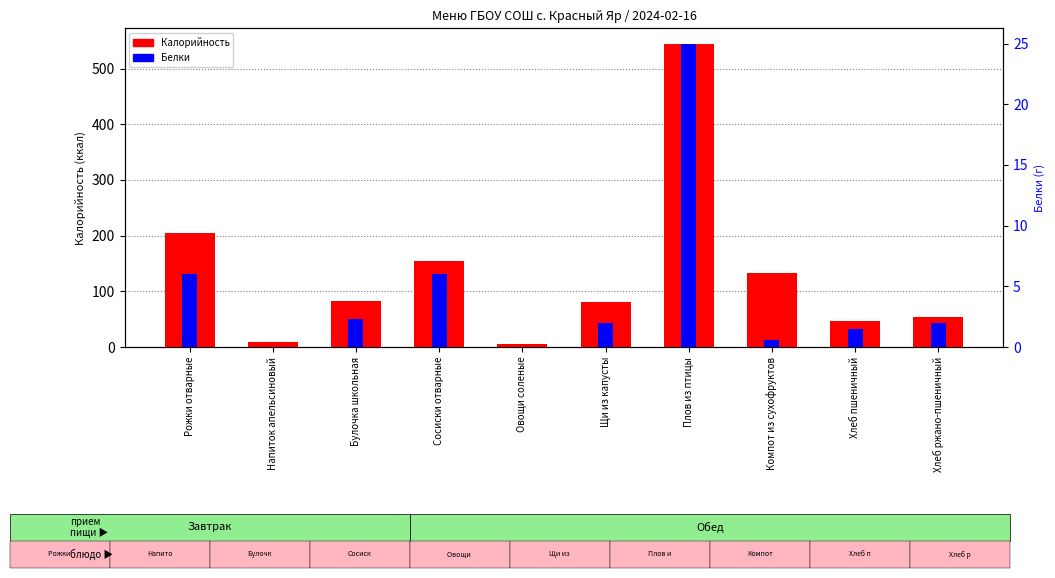

Count the number of data series in this chart.

2